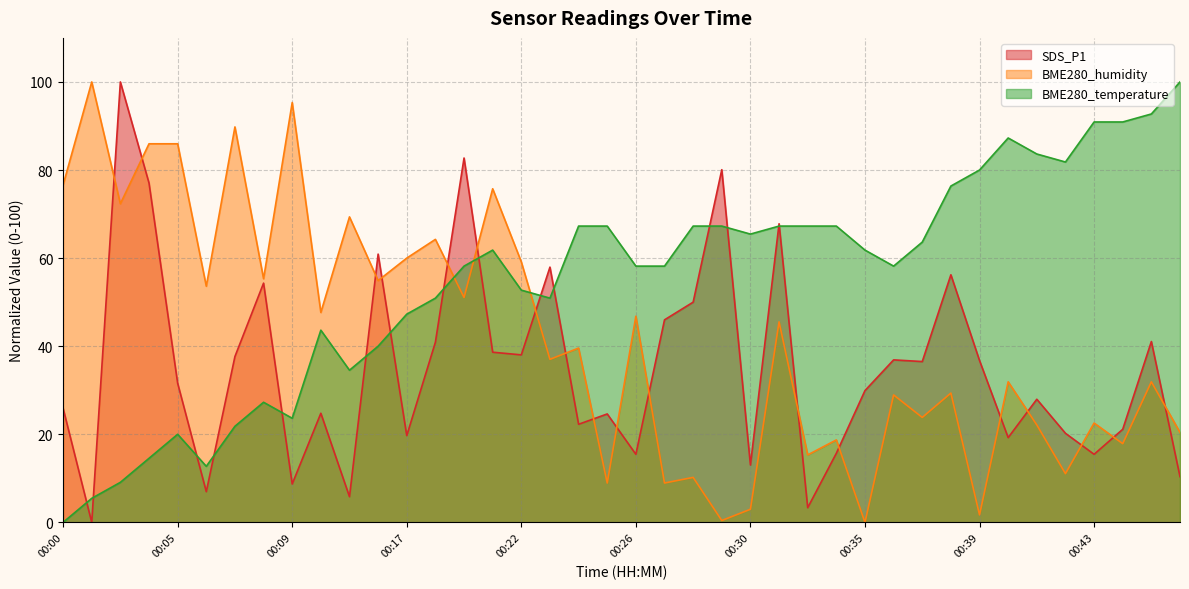

At which label does SDS_P1 first exceed 31?

00:03